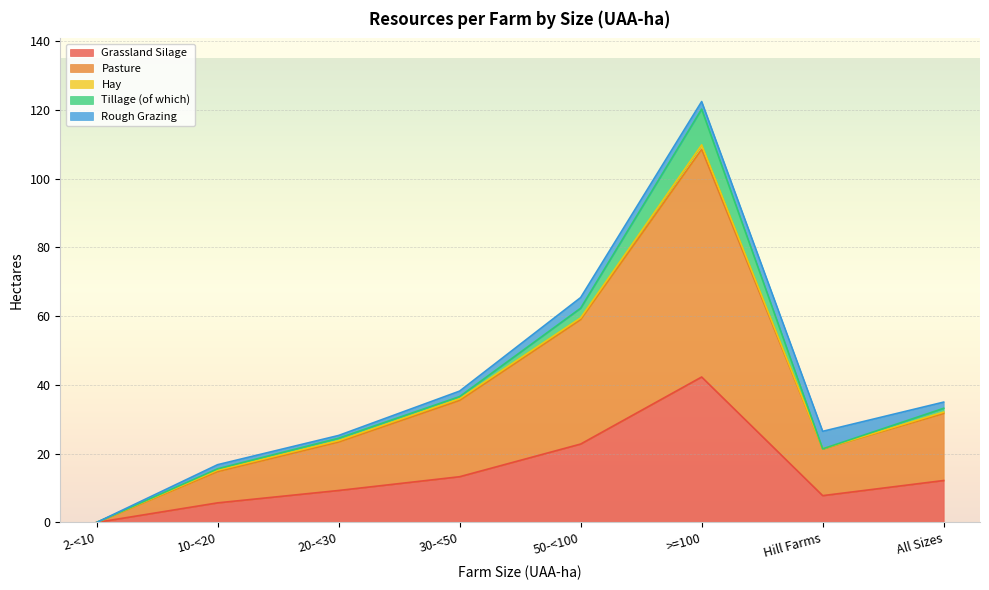

True or false: Tillage (of which) and Rough Grazing cross at least once.

True